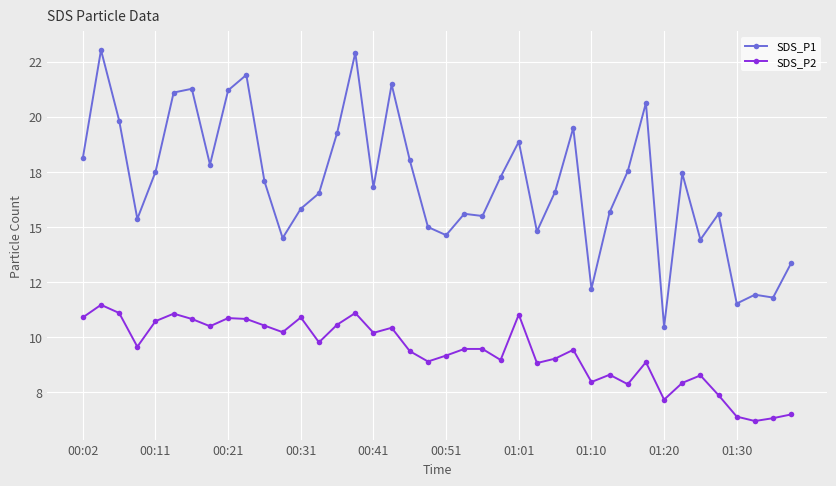

In SDS_P1, how many points are higher than both neighbors (excluding endpoints)?

12